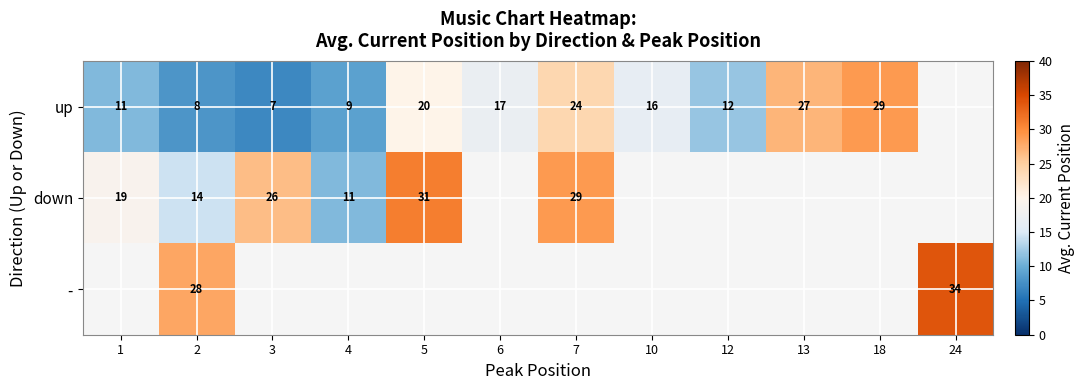

What is the total value across all series at 2?

50